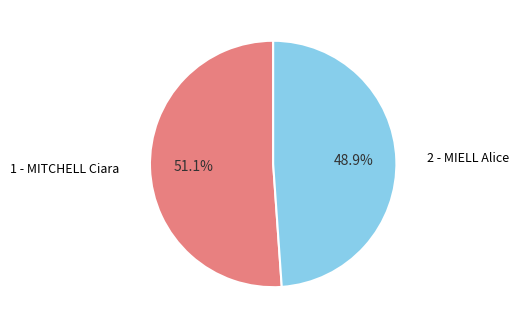

To the nearest percent, what portion does 1 - MITCHELL Ciara represent?

51%